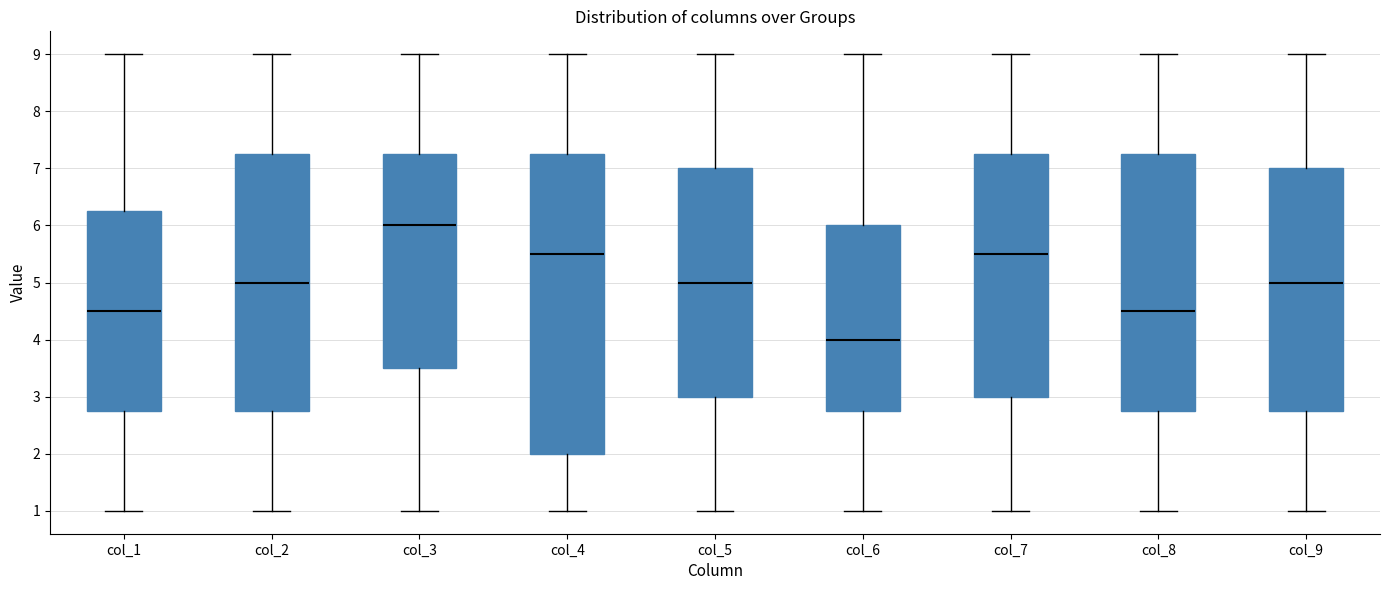

Reading left to right, transcribe this box plot: for each box, give where its median line is, the range the box spans, and where its two whiskers end, as read against the y-axis. The values are not printed on the chart, so give them approximately, as read against the axis.

col_1: median 4.5, box 2.8 to 6.3, whiskers 1.0 to 9.0
col_2: median 5.0, box 2.8 to 7.3, whiskers 1.0 to 9.0
col_3: median 6.0, box 3.5 to 7.3, whiskers 1.0 to 9.0
col_4: median 5.5, box 2.0 to 7.3, whiskers 1.0 to 9.0
col_5: median 5.0, box 3.0 to 7.0, whiskers 1.0 to 9.0
col_6: median 4.0, box 2.8 to 6.0, whiskers 1.0 to 9.0
col_7: median 5.5, box 3.0 to 7.3, whiskers 1.0 to 9.0
col_8: median 4.5, box 2.8 to 7.3, whiskers 1.0 to 9.0
col_9: median 5.0, box 2.8 to 7.0, whiskers 1.0 to 9.0